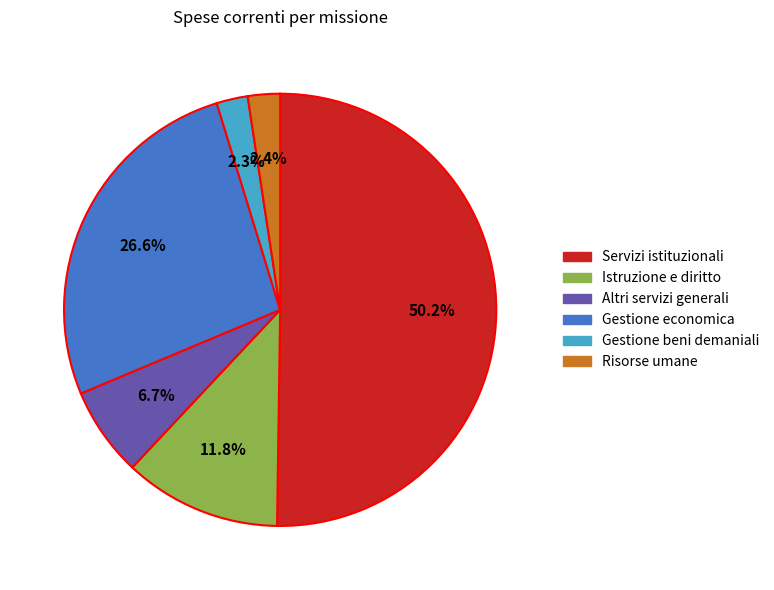

How much of the chart is everything except Altri servizi generali?

93.3%